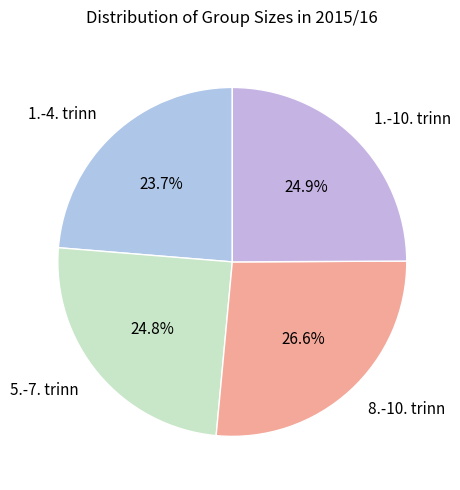

True or false: 8.-10. trinn accounts for 18% of the total.

False